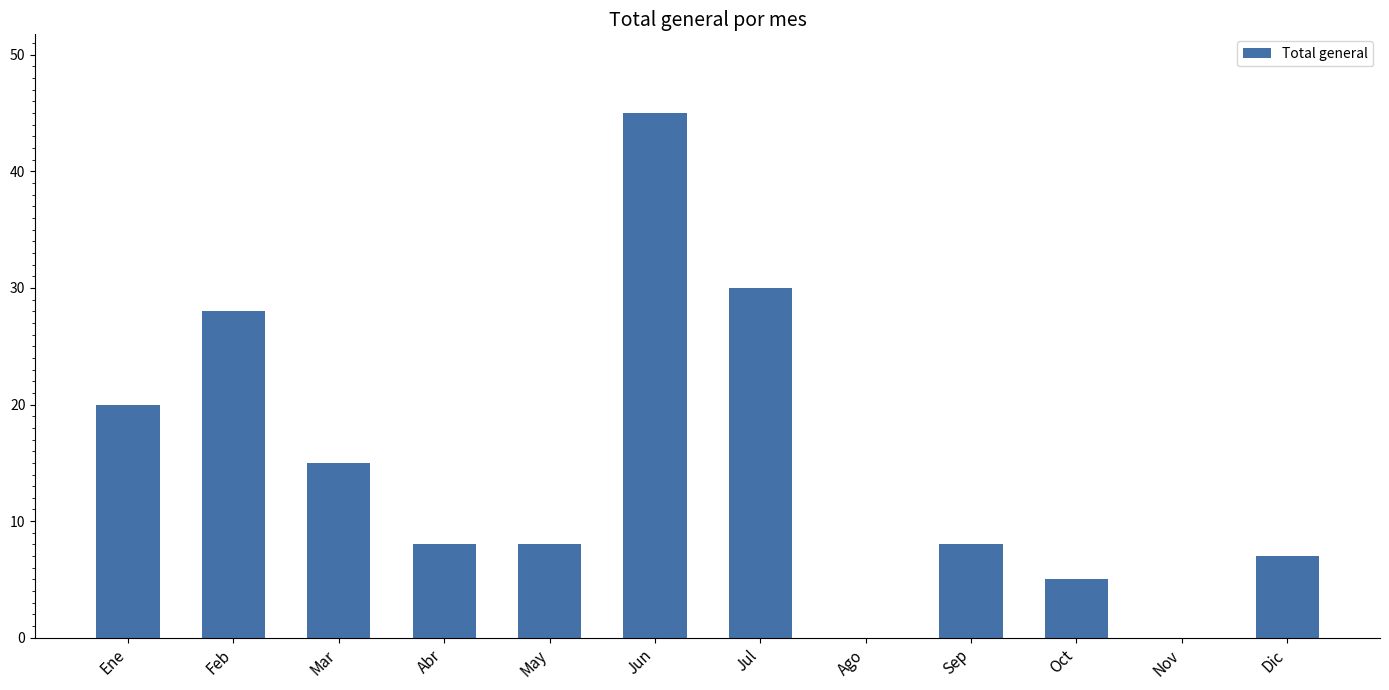

Does the chart contain stacked bars?

No